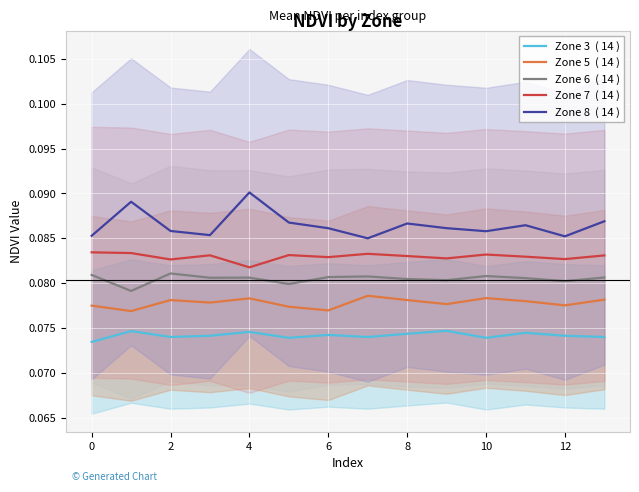

What is the greatest value displayed?

0.1